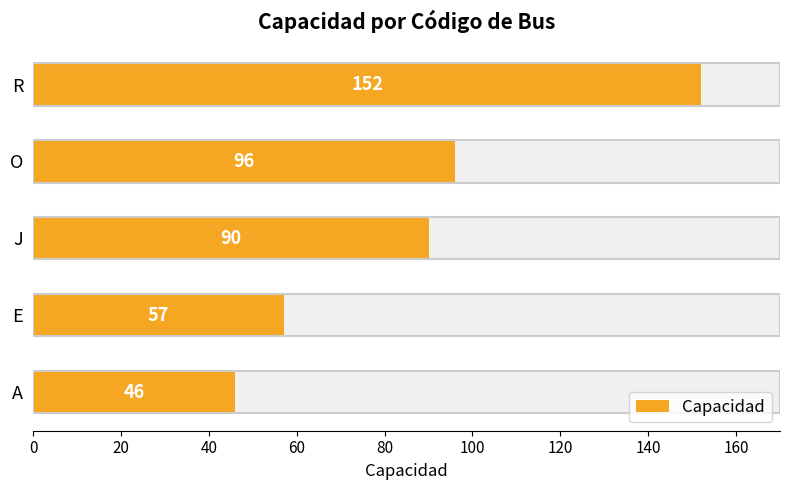

What is the ratio of the value at R to the value at O?

1.6